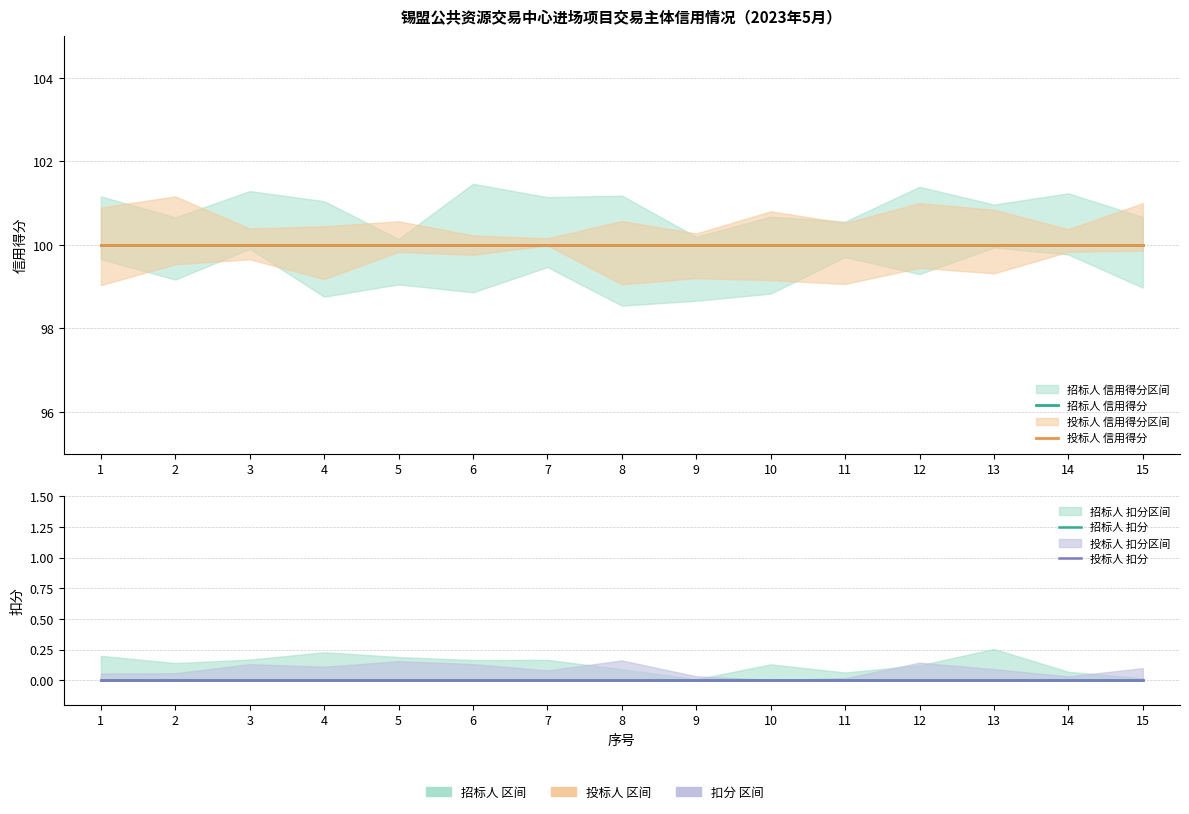

What is the spread (max minus min) of values at 6?

100